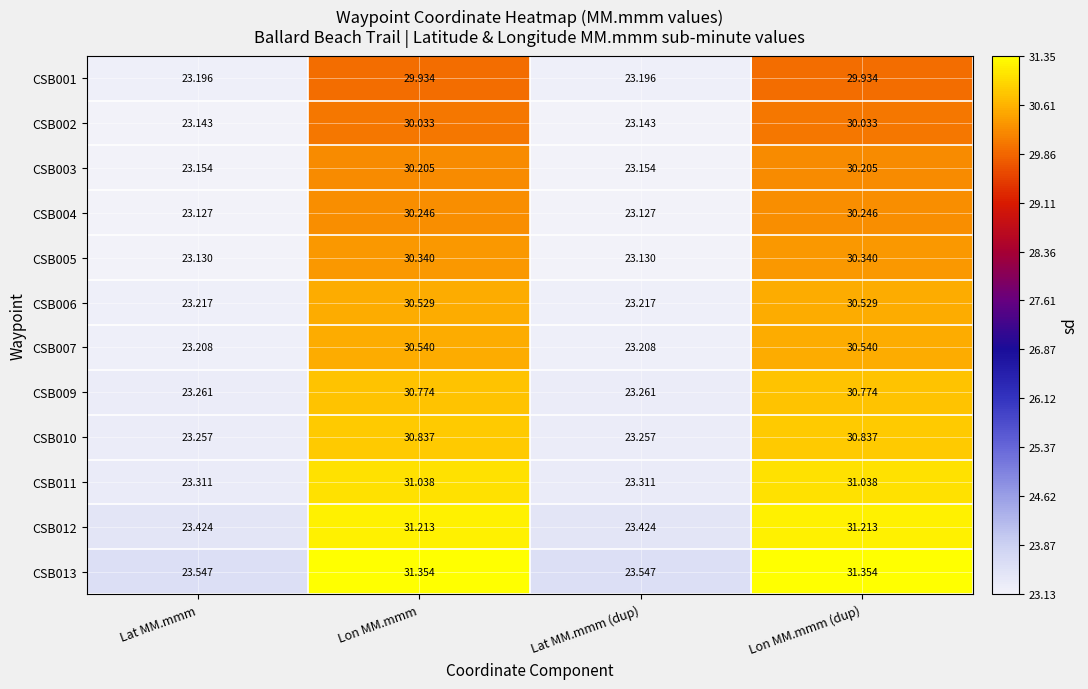

Is the value of CSB005 at Lon MM.mmm greater than the value of CSB001 at Lon MM.mmm?

Yes